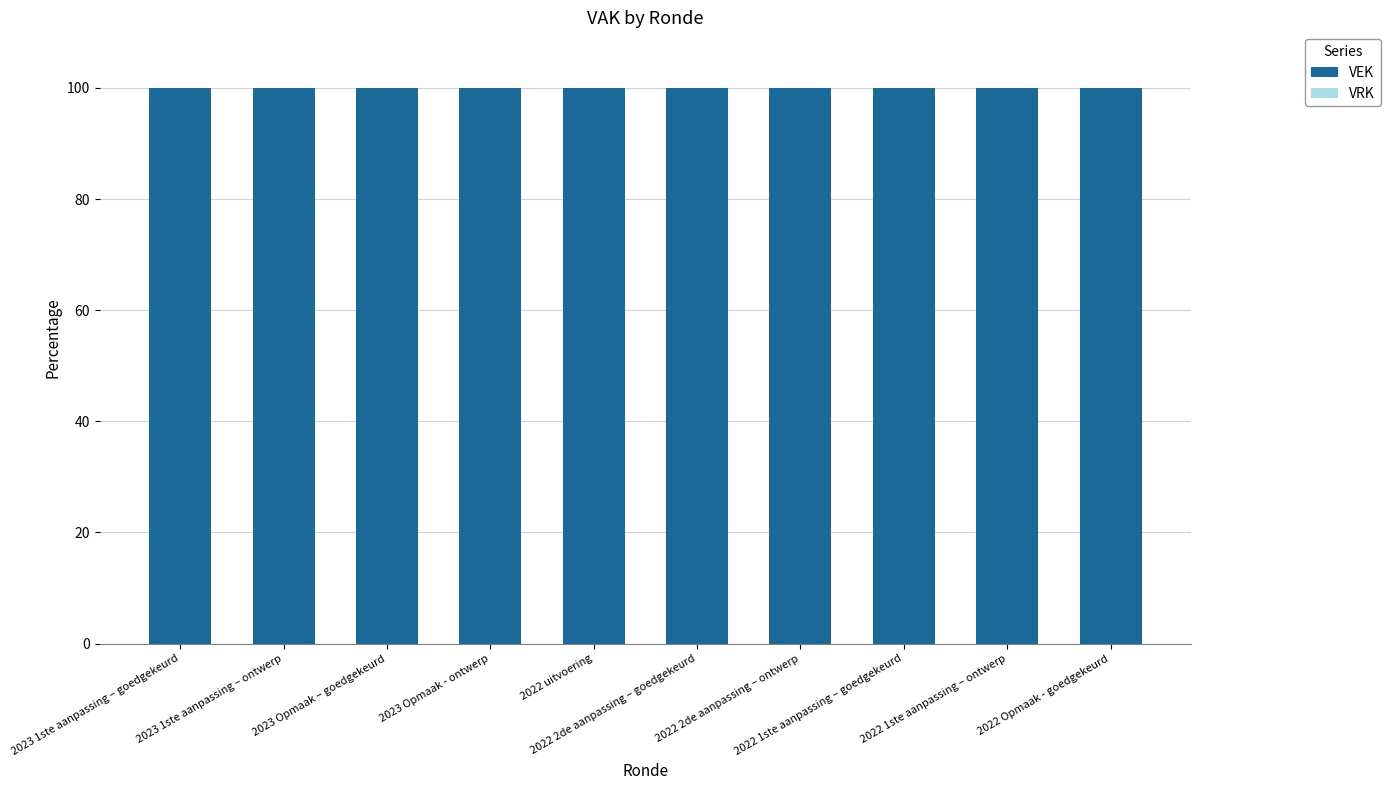

Reading left to right, extract all data points from this chart.

VEK: 2023 1ste aanpassing – goedgekeurd=100	2023 1ste aanpassing – ontwerp=100	2023 Opmaak – goedgekeurd=100	2023 Opmaak - ontwerp=100	2022 uitvoering=100	2022 2de aanpassing – goedgekeurd=100	2022 2de aanpassing – ontwerp=100	2022 1ste aanpassing – goedgekeurd=100	2022 1ste aanpassing – ontwerp=100	2022 Opmaak - goedgekeurd=100
VRK: 2023 1ste aanpassing – goedgekeurd=0	2023 1ste aanpassing – ontwerp=0	2023 Opmaak – goedgekeurd=0	2023 Opmaak - ontwerp=0	2022 uitvoering=0	2022 2de aanpassing – goedgekeurd=0	2022 2de aanpassing – ontwerp=0	2022 1ste aanpassing – goedgekeurd=0	2022 1ste aanpassing – ontwerp=0	2022 Opmaak - goedgekeurd=0